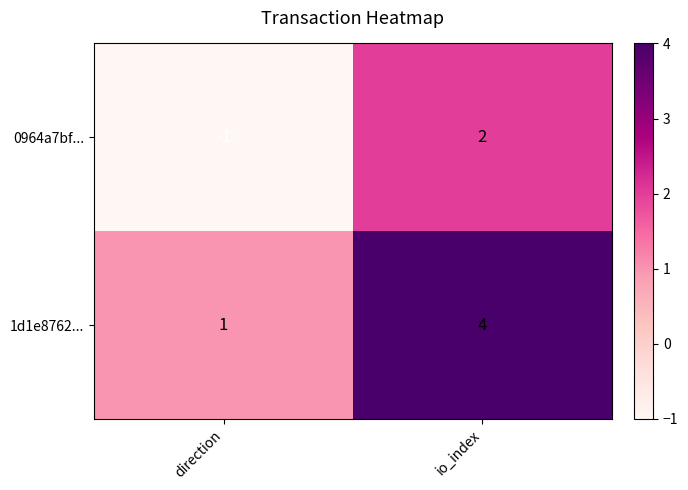

What is the difference between the 1d1e8762... values at direction and io_index?

3